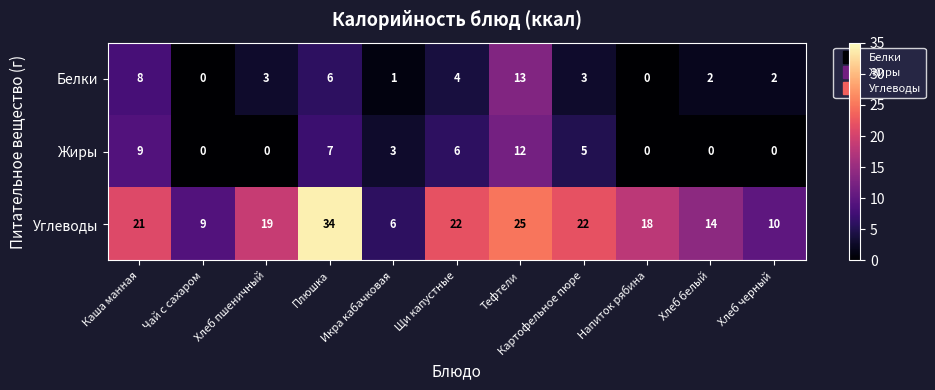

What is the total value across all series at Плюшка?

47